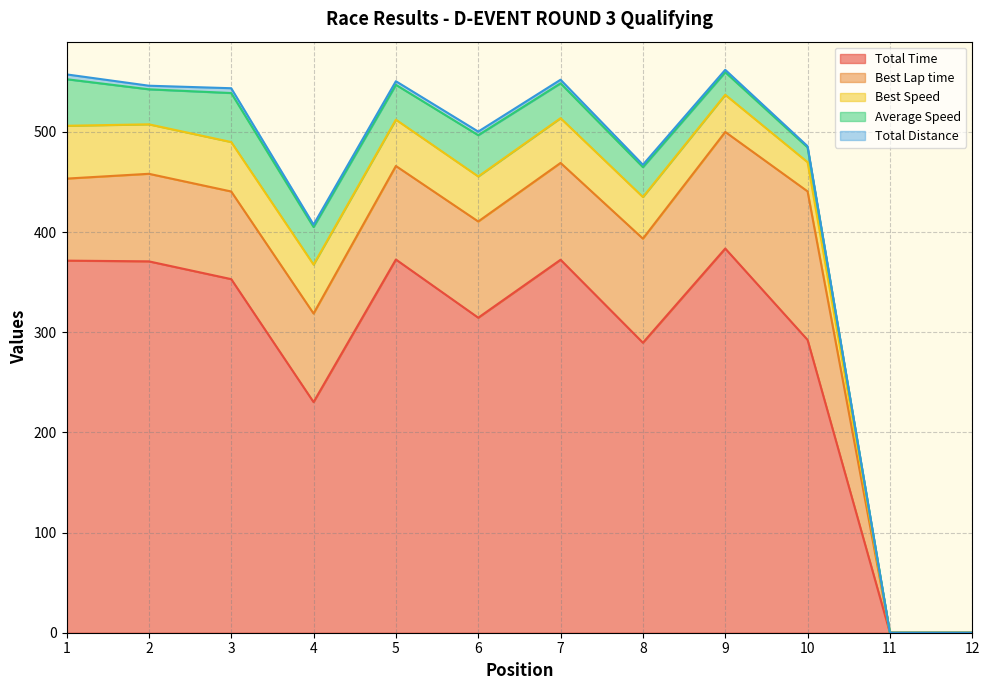

What is the difference between the Best Lap time values at 2 and 6?

8.6